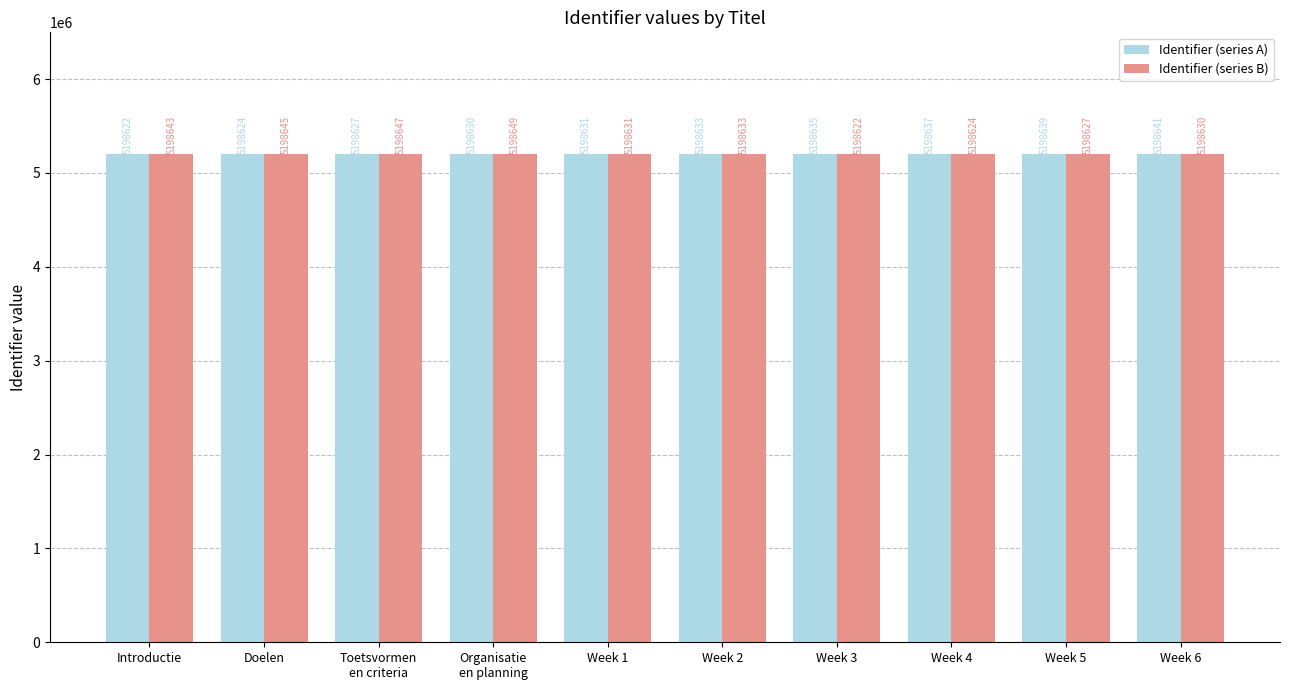

Reading left to right, list all the values displayed in this chart.

Identifier (series A): 5198622	5198624	5198627	5198630	5198631	5198633	5198635	5198637	5198639	5198641
Identifier (series B): 5198643	5198645	5198647	5198649	5198631	5198633	5198622	5198624	5198627	5198630